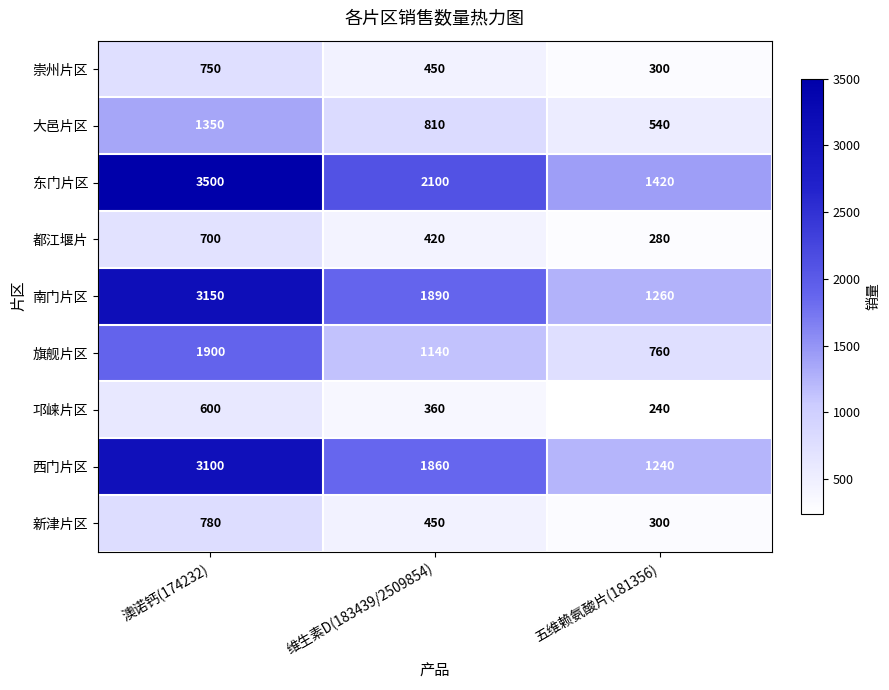

Between 澳诺钙(174232) and 维生素D(183439/2509854), which series saw the biggest shift?

东门片区